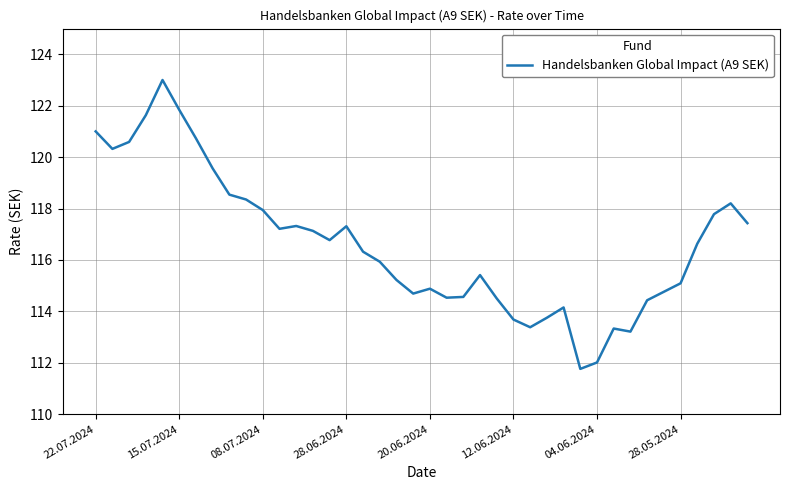

What is the difference between the maximum and minimum values?

11.2